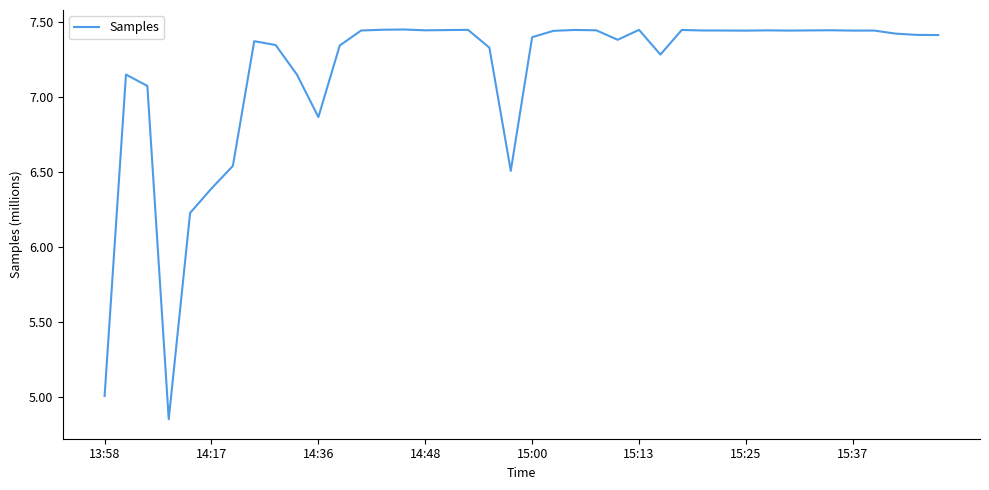

What is the difference between the maximum and minimum values?

2.6